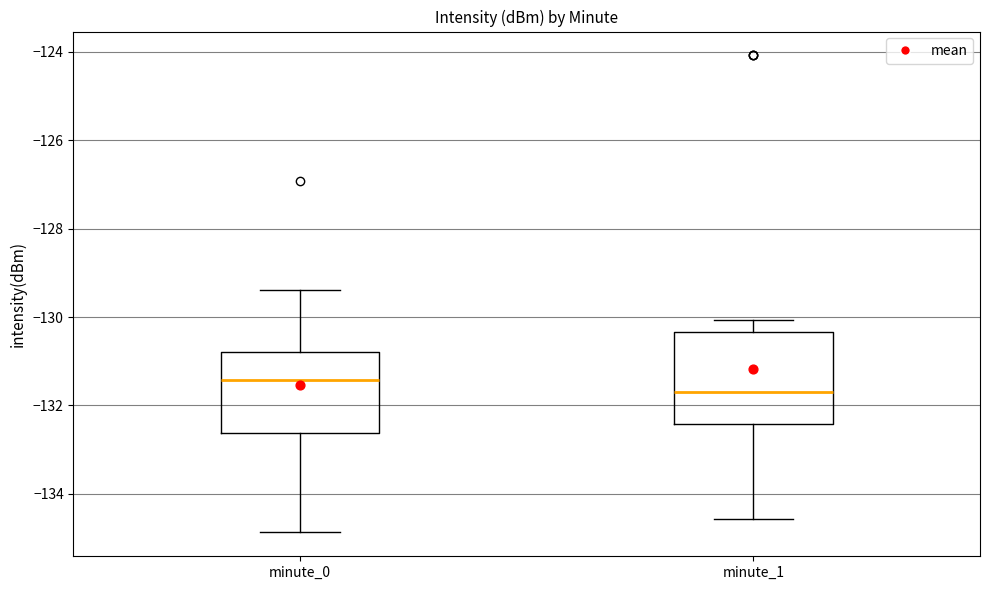

Which box's median line is the highest?

minute_0